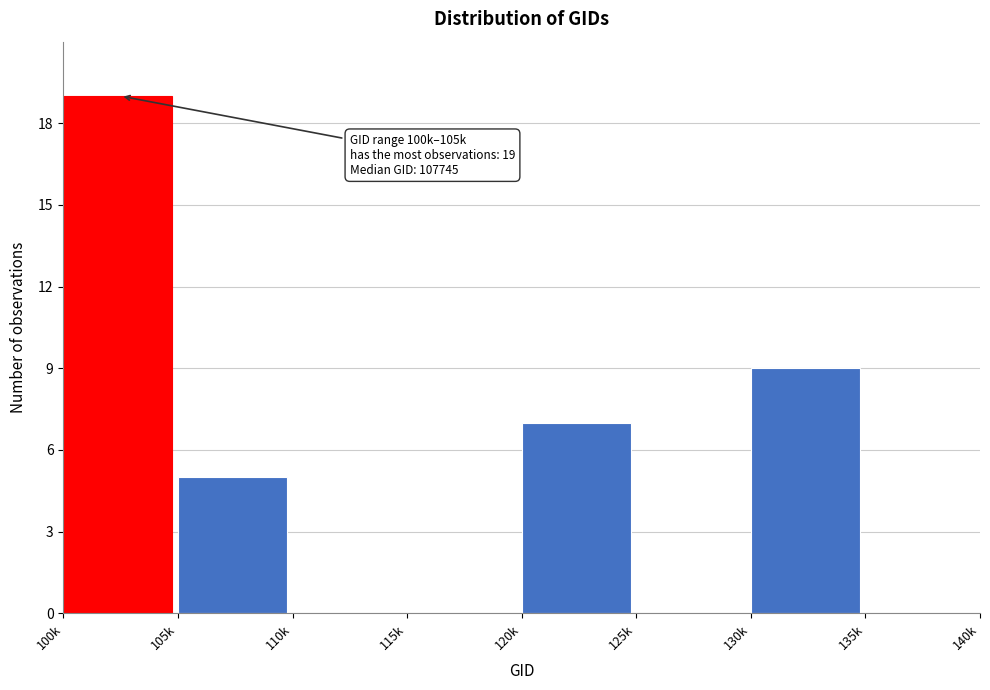

What is the maximum value shown in the chart?

19